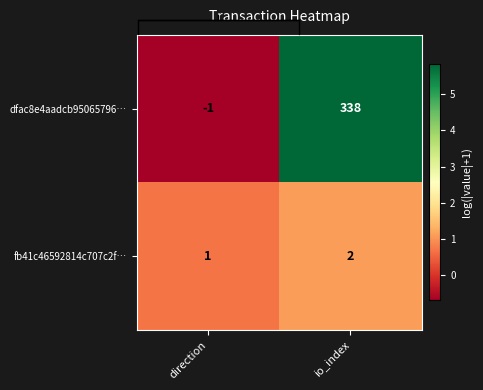

Is it true that fb41c46592814c707c2f… equals 0.4 at direction?

False